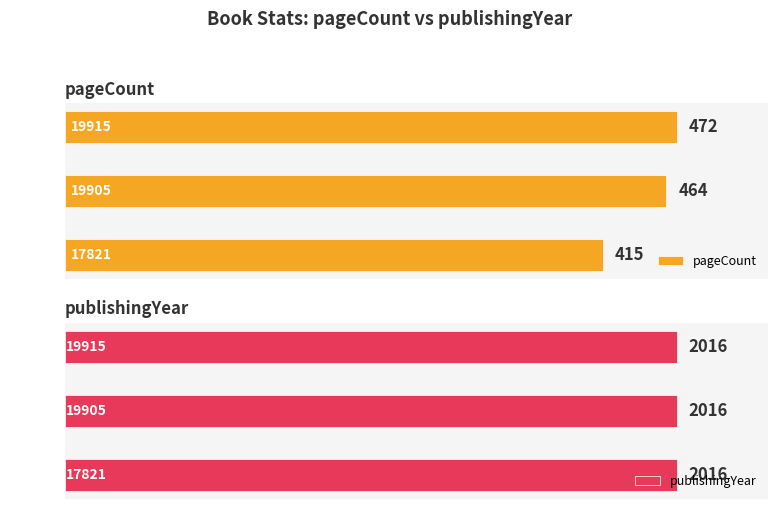

What is the lowest value of the pageCount series?

415